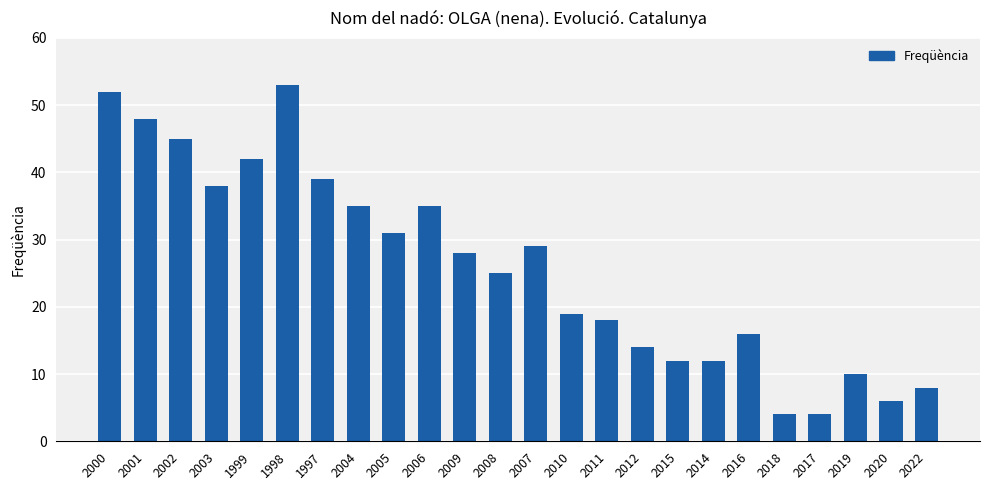

Which category has the highest value across all series?

1998